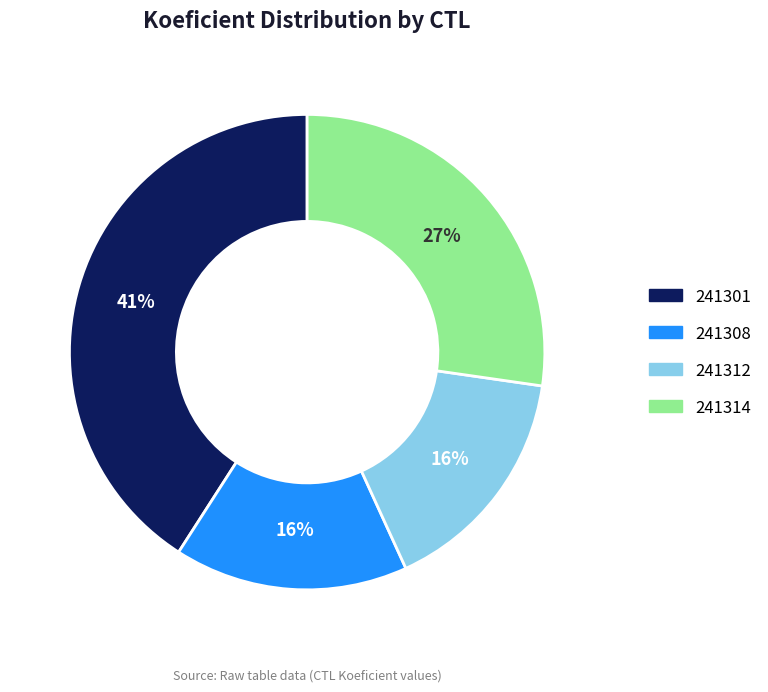

To the nearest percent, what is the combined percentage of 241301 and 241312?

57%